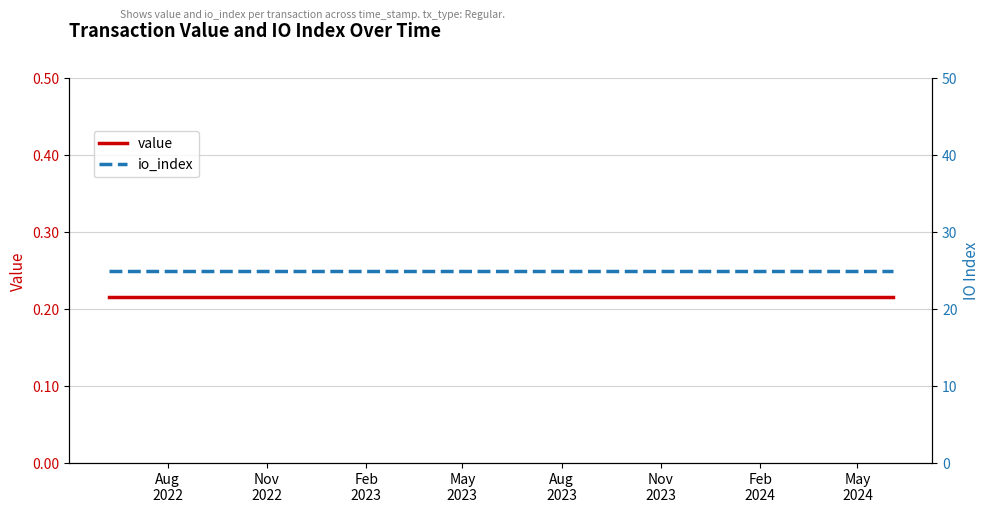

How many lines are shown in the chart?

2